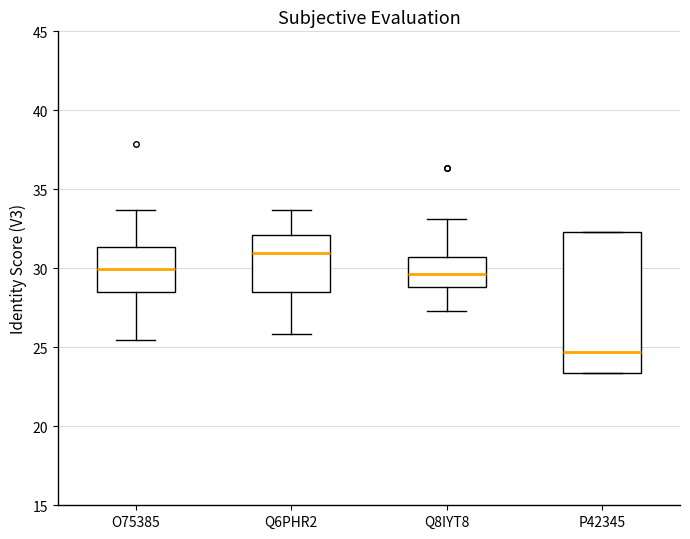

Reading left to right, read every box against the y-axis: the position of its median line, the range the box covers, and the ends of its whiskers. The values are not printed on the chart, so give them approximately, as read against the axis.

O75385: median 30.0, box 28.5 to 31.5, whiskers 25.5 to 33.5
Q6PHR2: median 31.0, box 28.5 to 32.0, whiskers 26.0 to 33.5
Q8IYT8: median 29.5, box 29.0 to 30.5, whiskers 27.5 to 33.0
P42345: median 24.5, box 23.5 to 32.5, whiskers 23.5 to 32.5